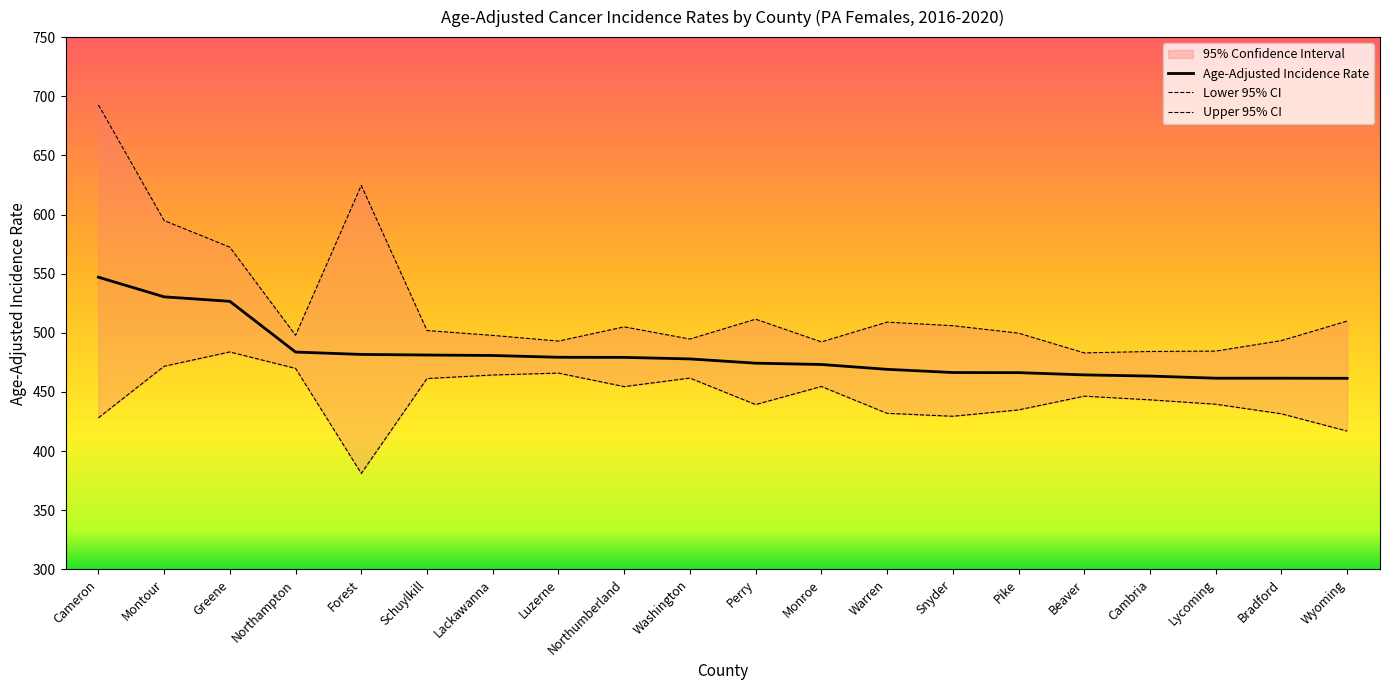

How many data points in Lower 95% CI are above 446?

10